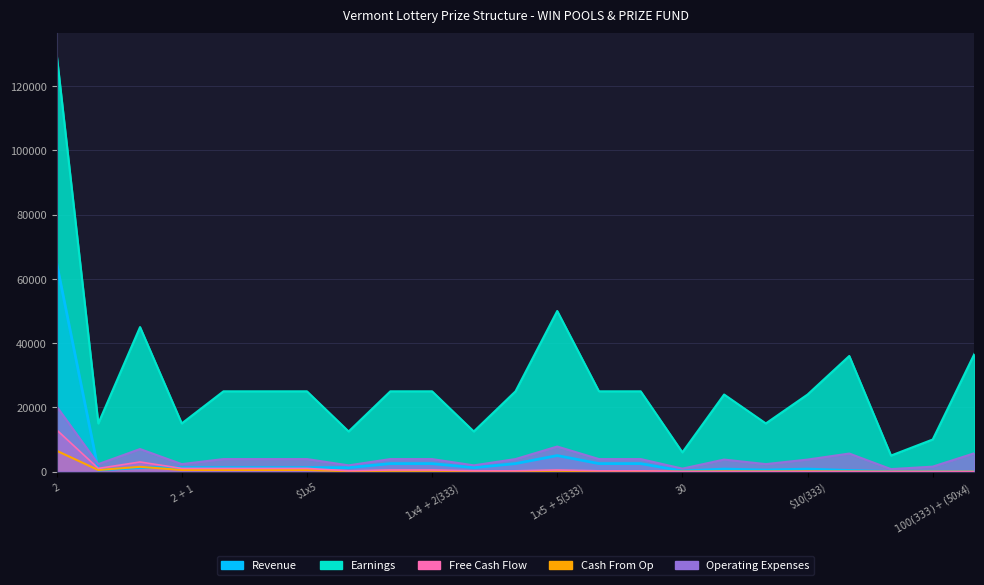

What is the total value across all series at $1x5?

31660.0